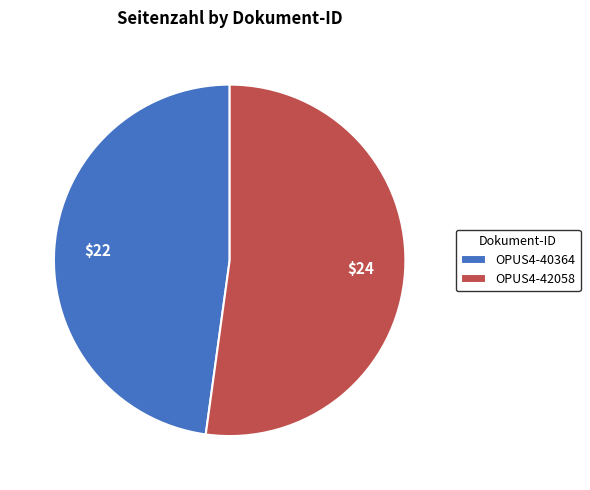

Approximately how many times larger is the value at OPUS4-42058 compared to OPUS4-40364?

1.1